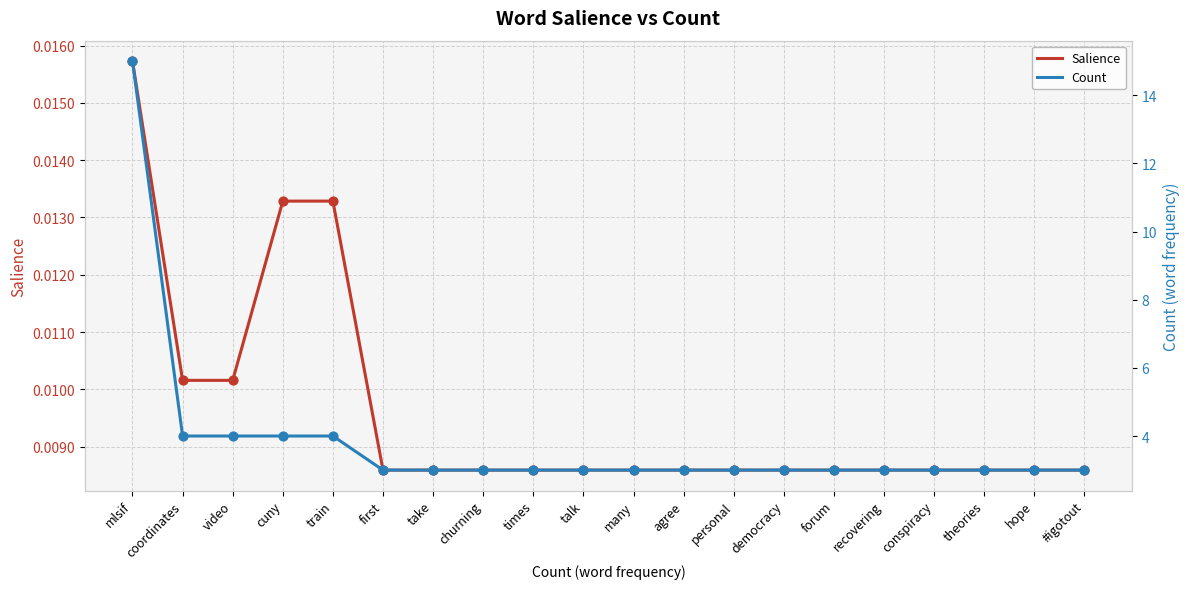

Which series has the largest total across all categories?

Count